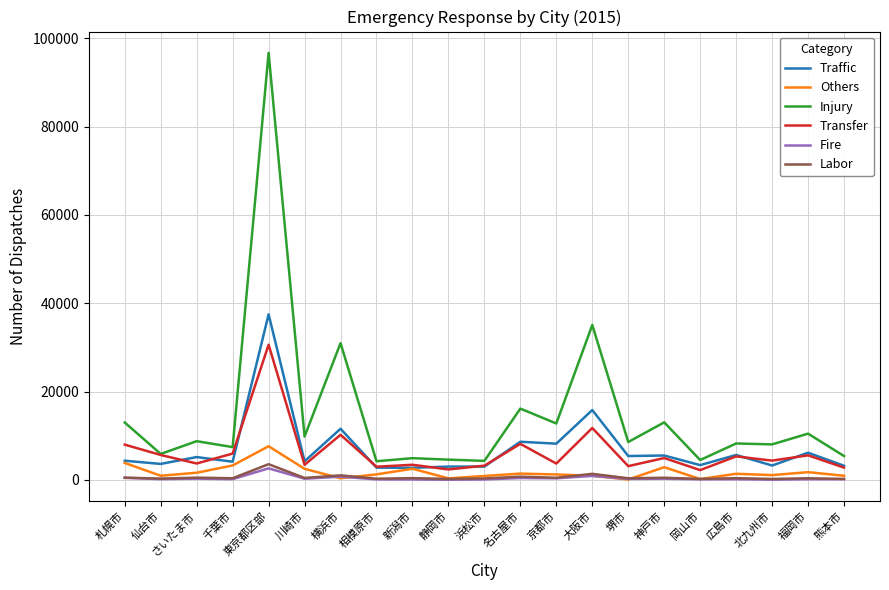

At which label does Injury reach its peak?

東京都区部